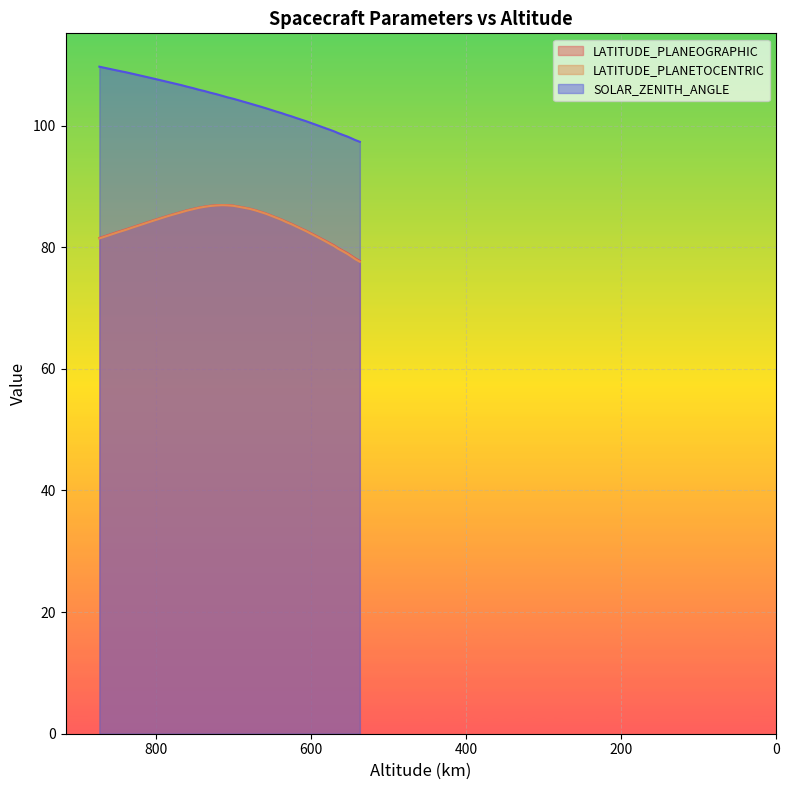

What are all the series names shown in the legend?

LATITUDE_PLANEOGRAPHIC, LATITUDE_PLANETOCENTRIC, SOLAR_ZENITH_ANGLE